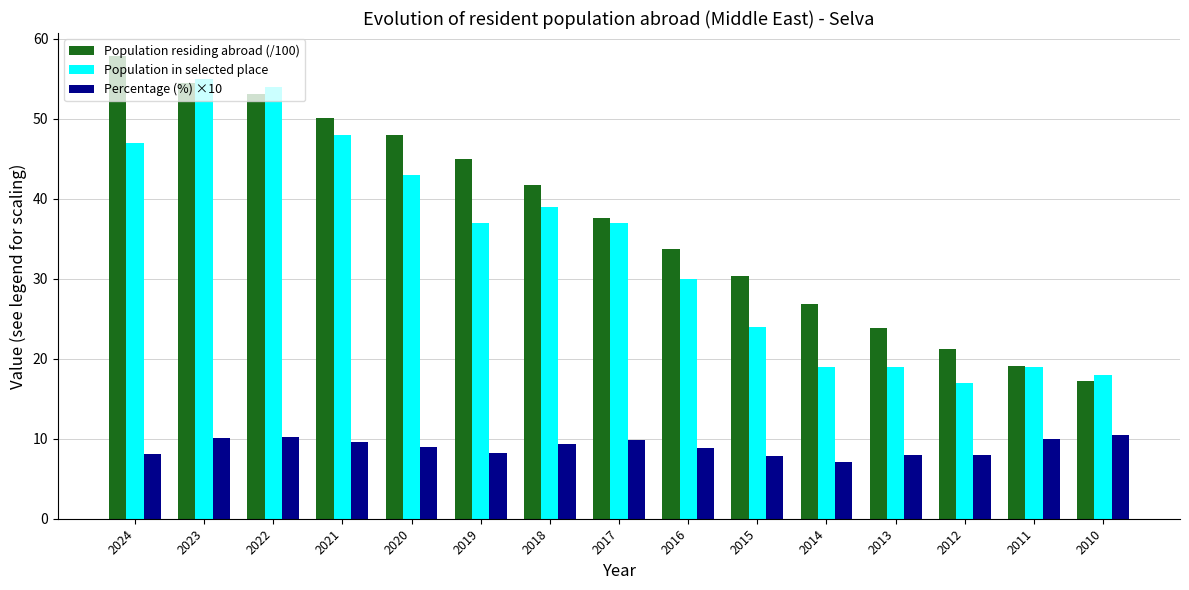

Rank the series at 2015 from highest to lowest value.

Population residing abroad (/100), Population in selected place, Percentage (%) ×10